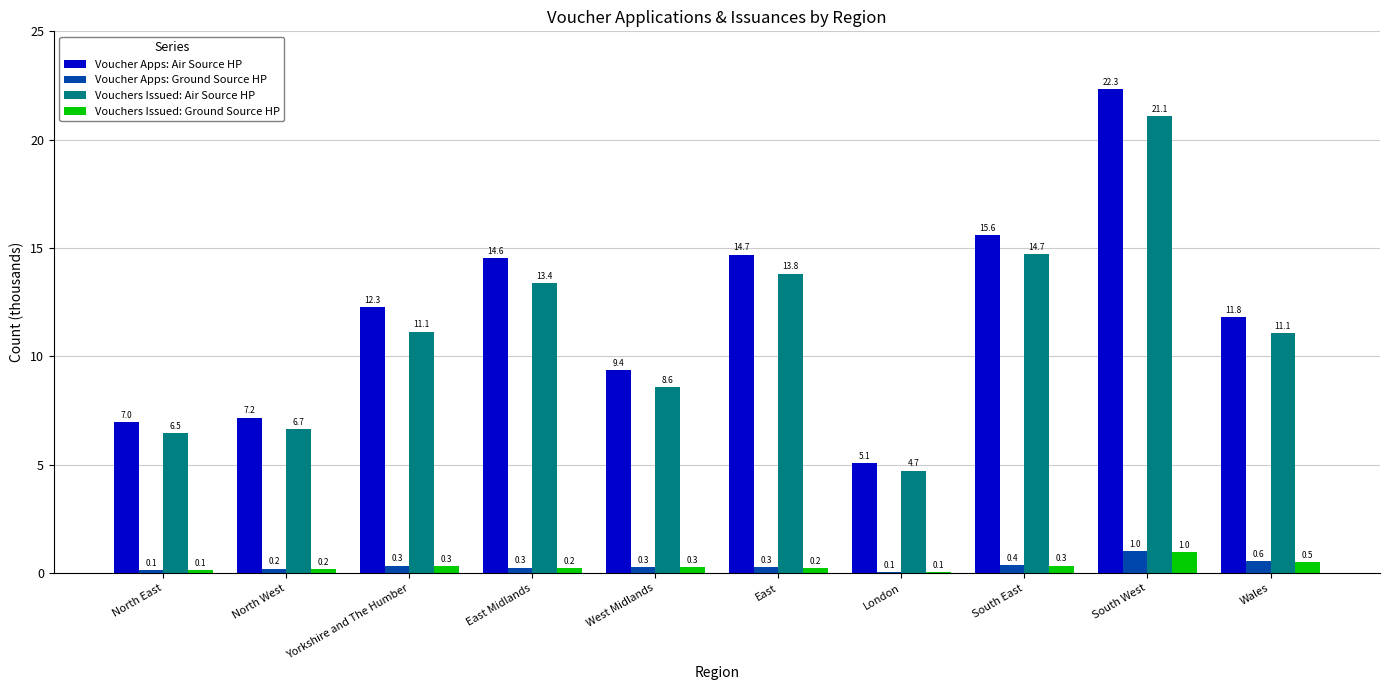

At which category is the sum across all series the highest?

South West